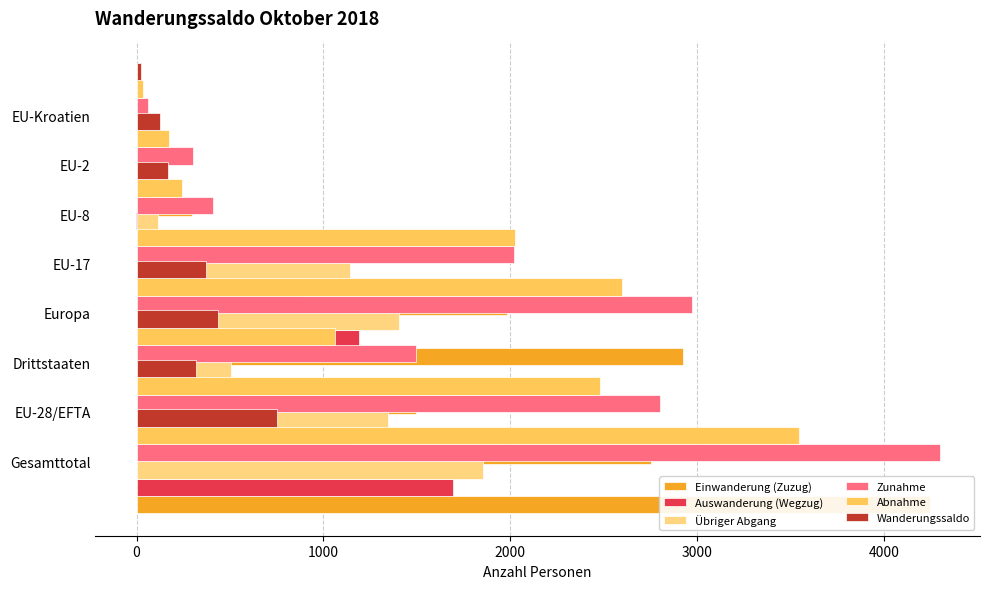

What is the sum of all Abnahme values?

12161